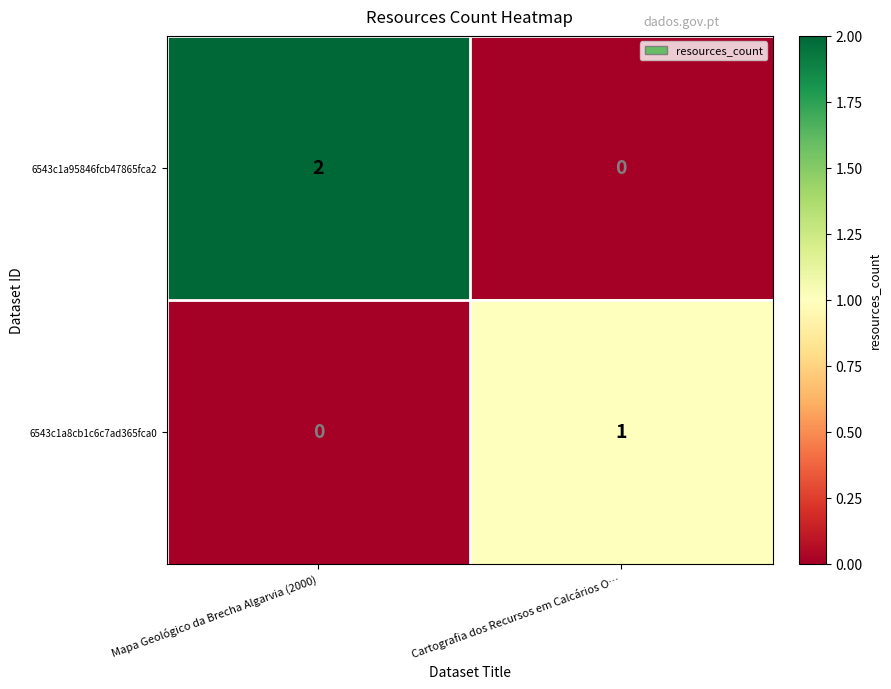

At which label is 6543c1a8cb1c6c7ad365fca0 closest to 0?

Mapa Geológico da Brecha Algarvia (2000)